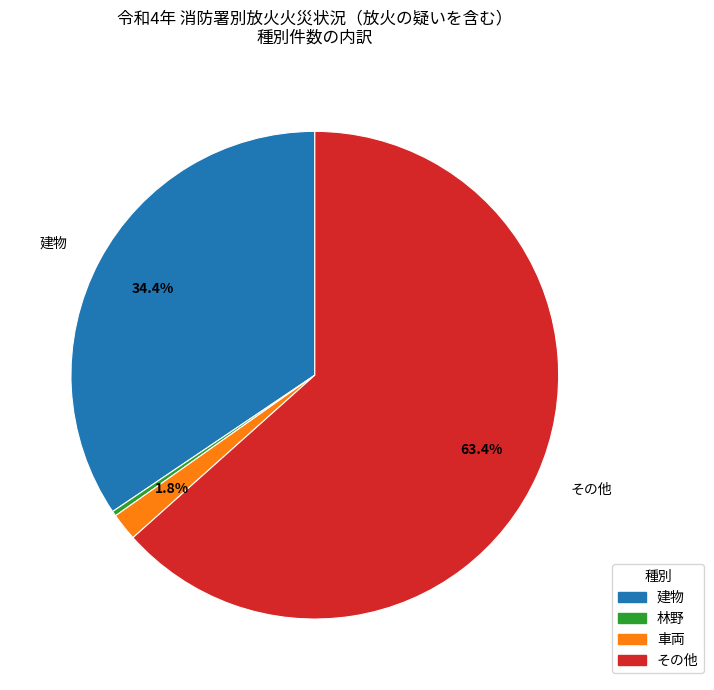

Which category accounts for the majority?

その他